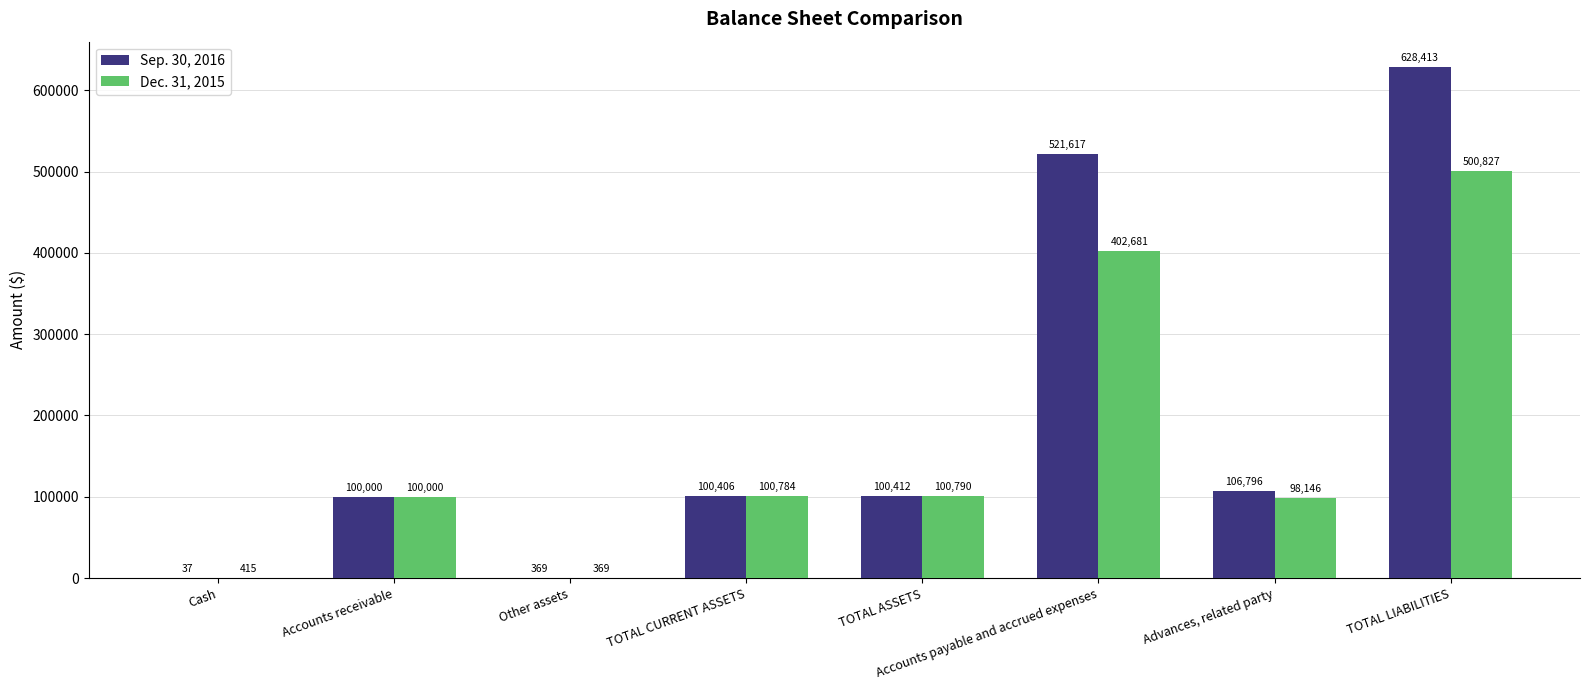

What is the sum of the Dec. 31, 2015 values at Cash and Advances, related party?

98561